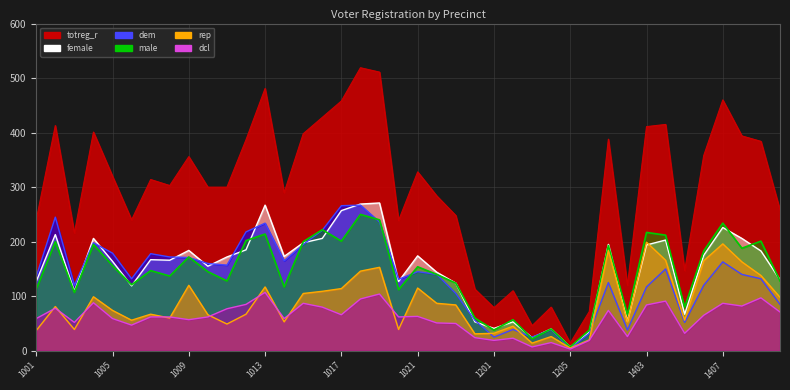

At which label is female closest to 139?

1022